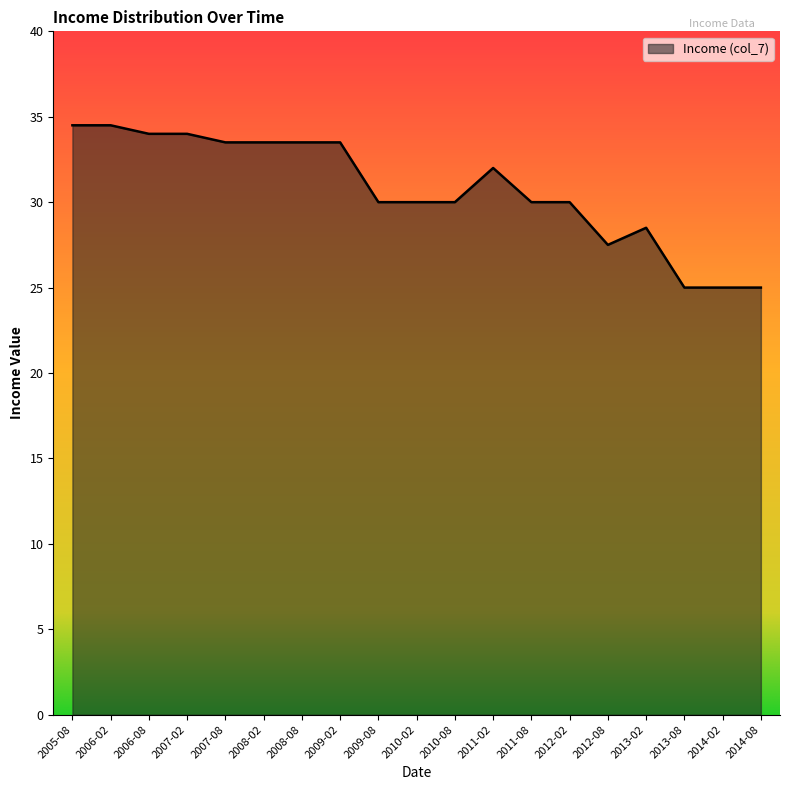

What is the smallest value displayed?

25.0